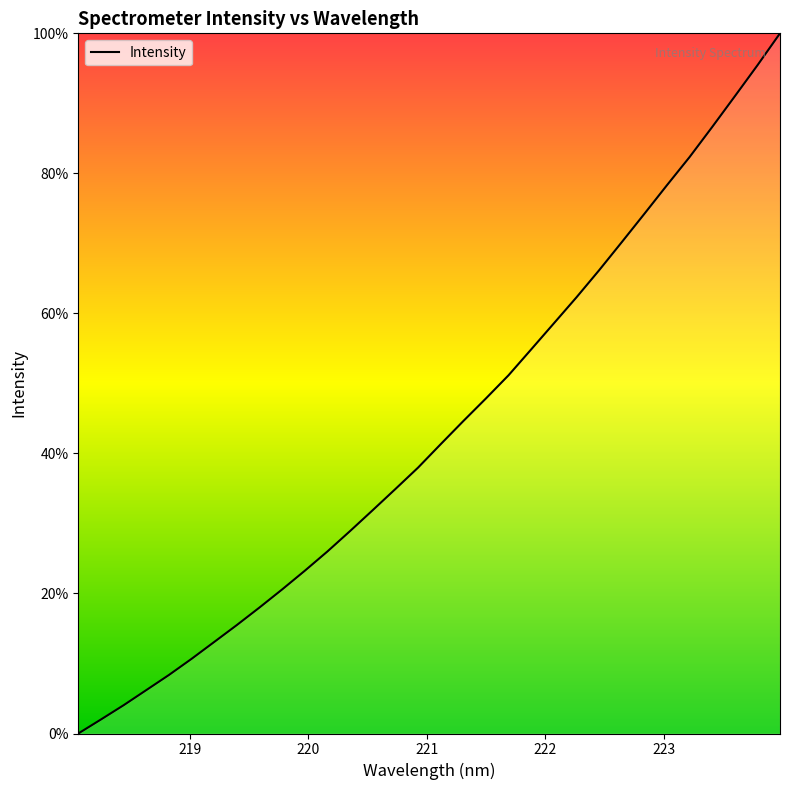

What is the maximum value shown in the chart?

100.0